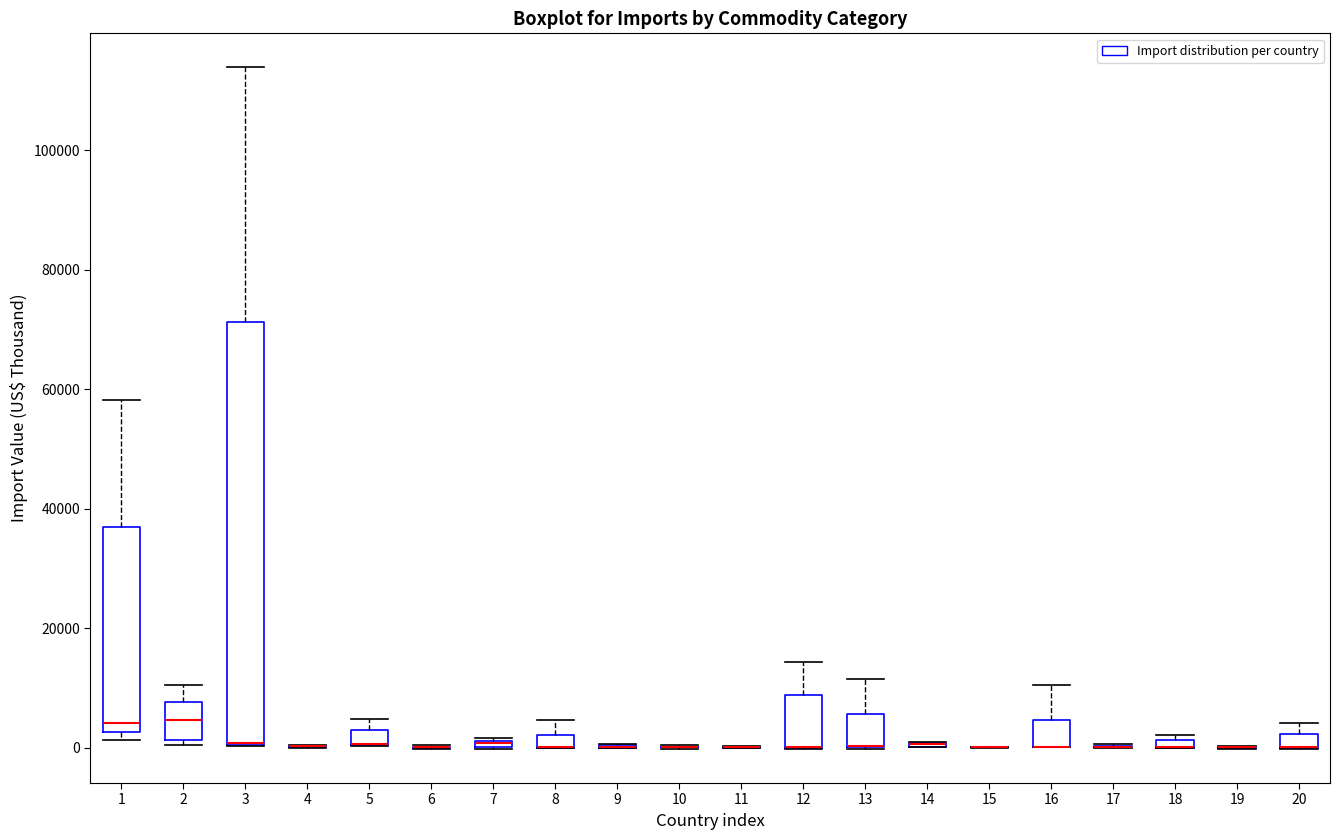

Which box is the tallest, from its lower edge to its upper edge?

3